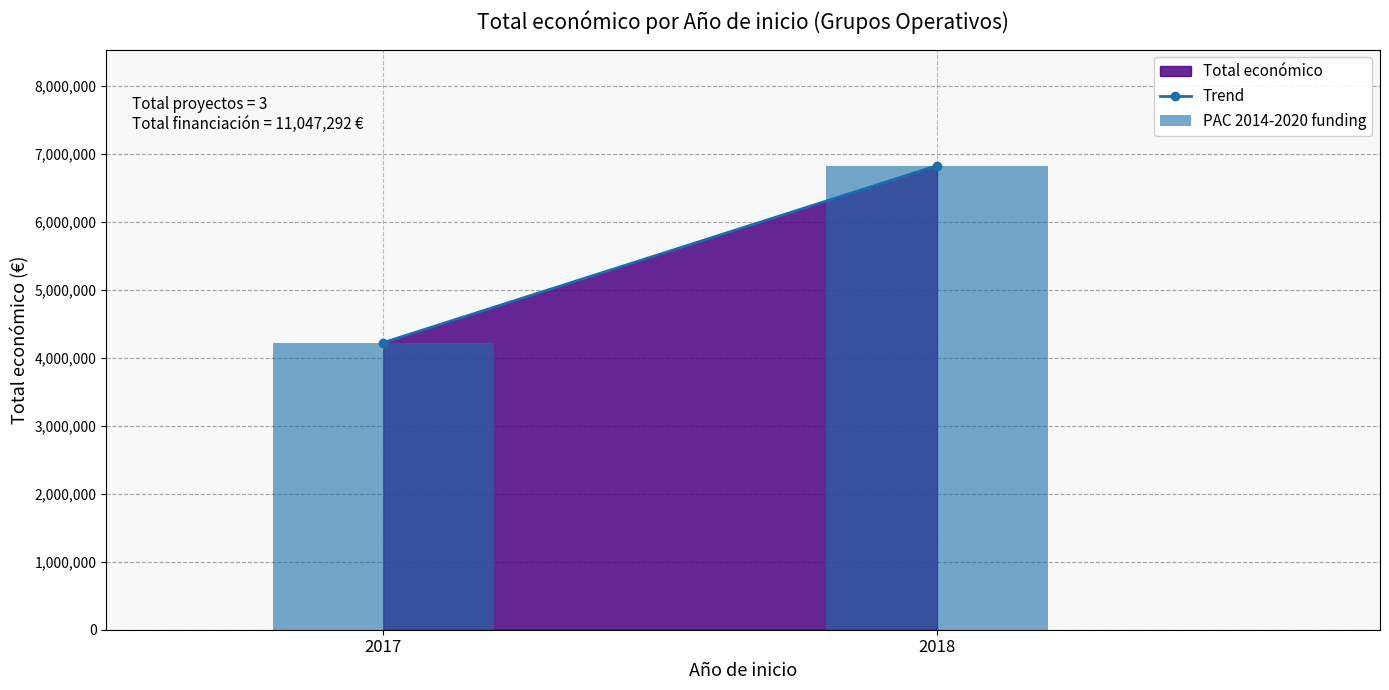

Reading left to right, transcribe all the data shown in this chart.

2017=4222425	2018=6824867